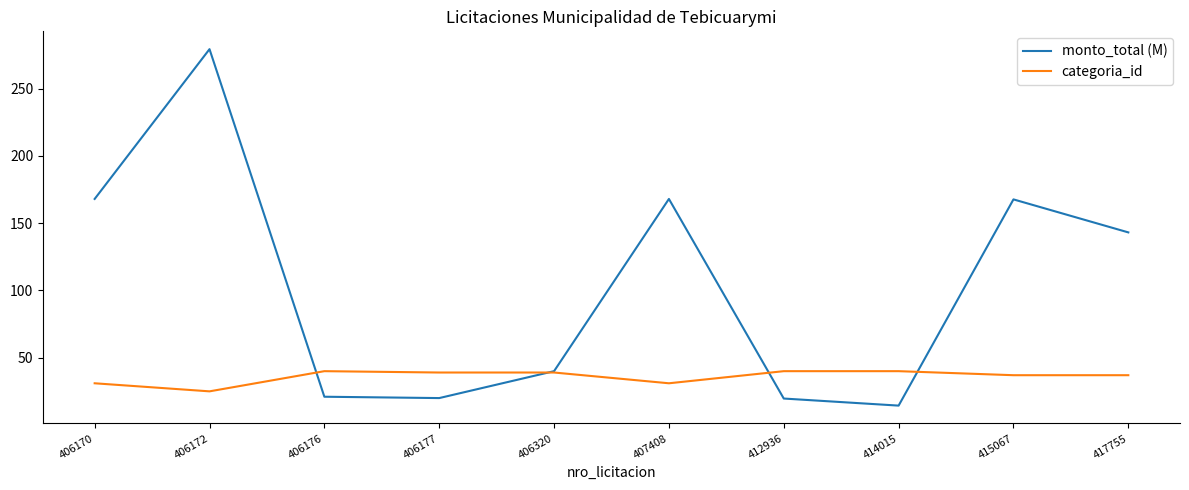

Rank the series at 406176 from lowest to highest value.

monto_total (M), categoria_id